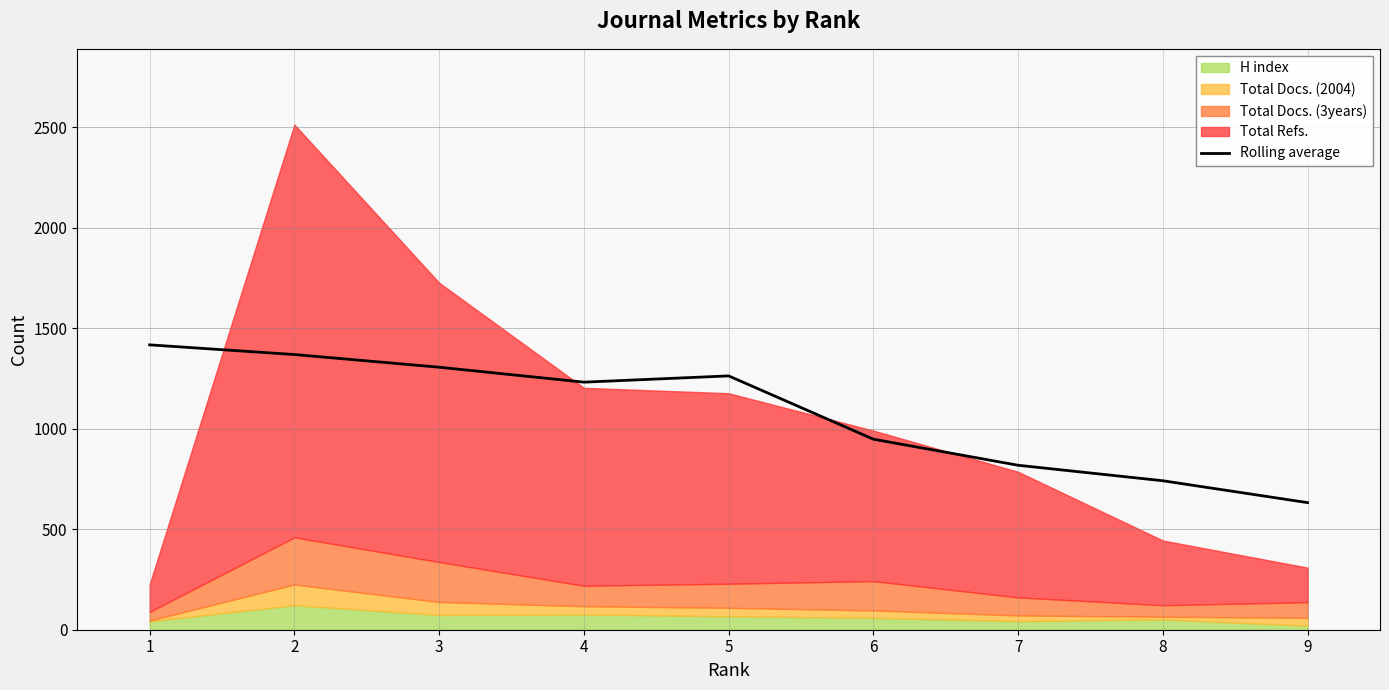

True or false: the data shows 368.1 at 8.

False